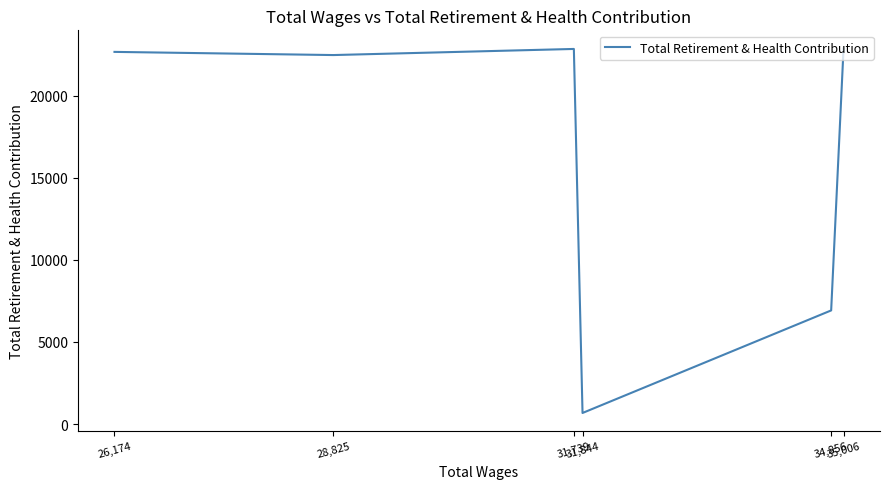

How many lines are shown in the chart?

1